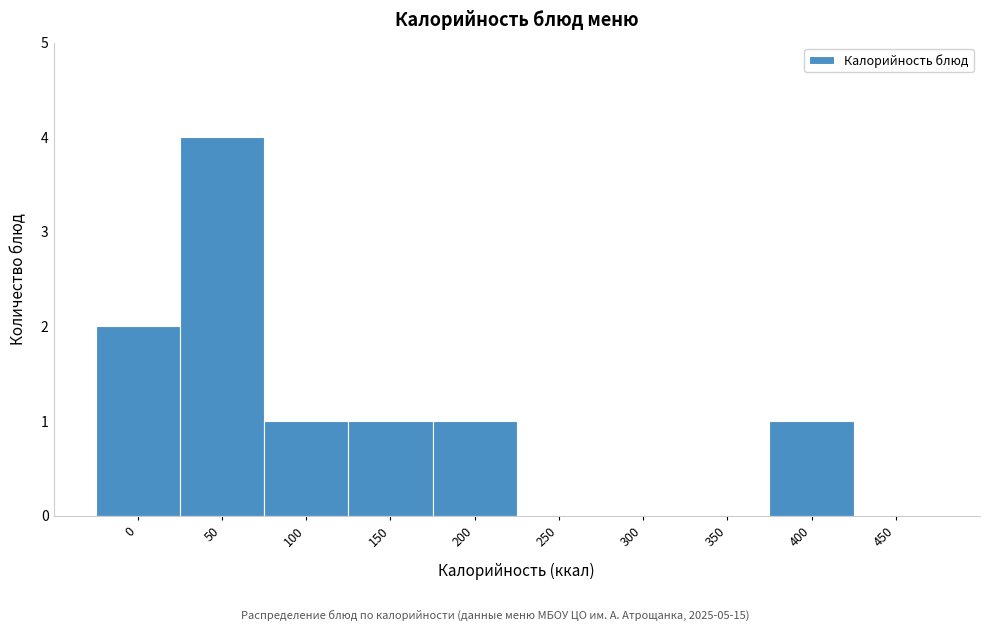

Reading left to right, extract all data points from this chart.

0=2	50=4	100=1	150=1	200=1	250=0	300=0	350=0	400=1	450=0